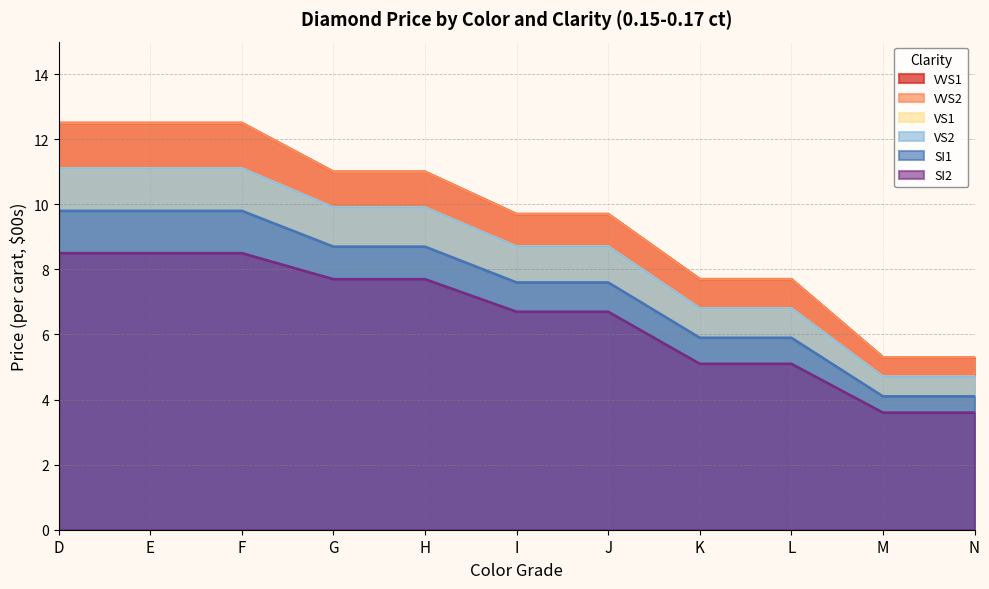

True or false: SI1 has more than 2 interior local peaks.

False